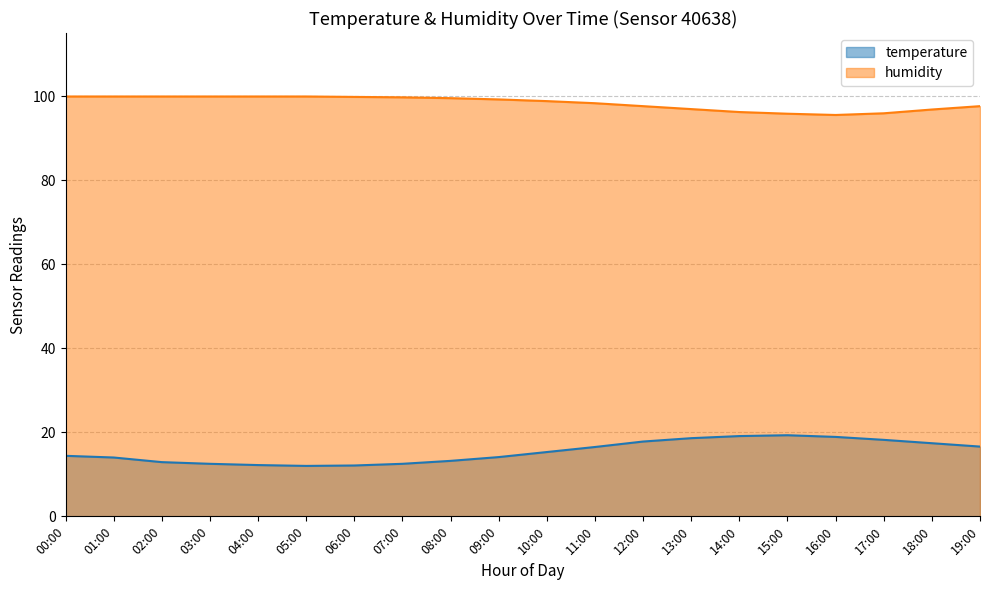

In humidity, how many points are lower than both neighbors (excluding endpoints)?

1